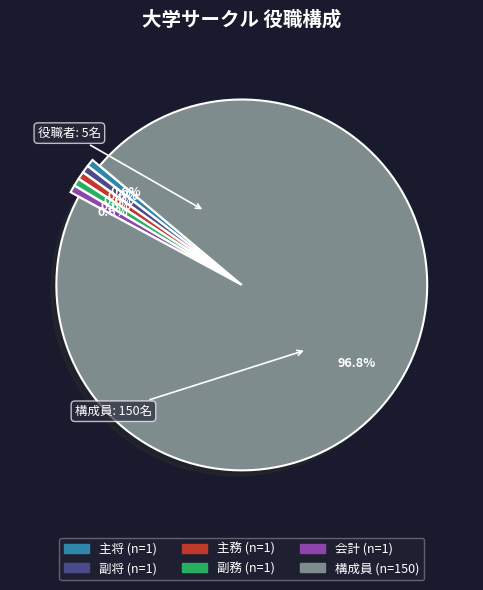

The 副将 slice represents 1% of the pie. True or false?

True